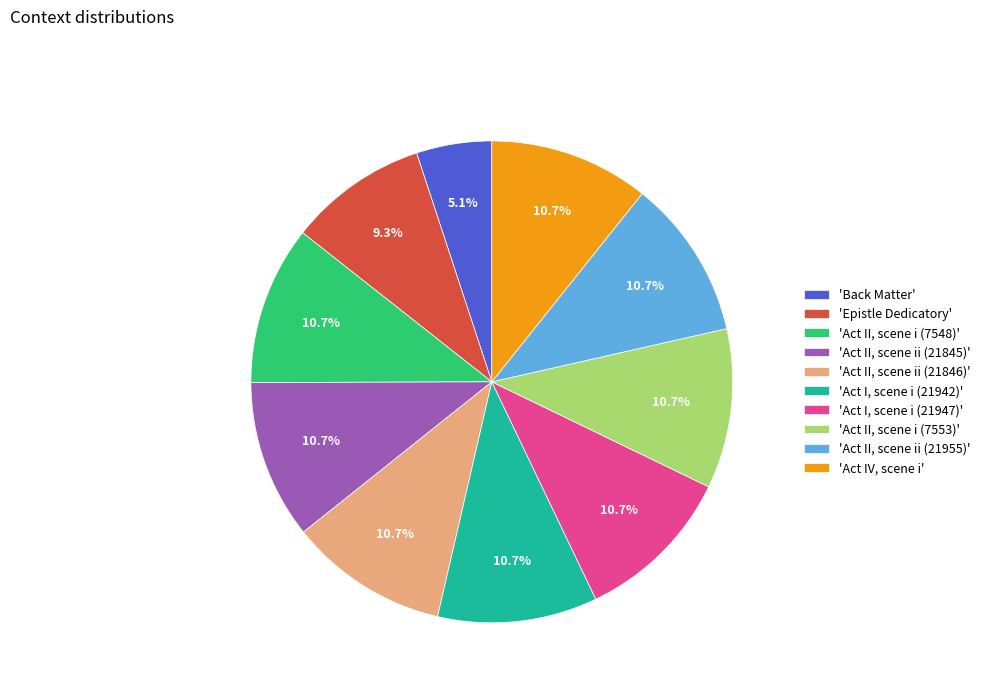

Count the number of slices in the pie.

10